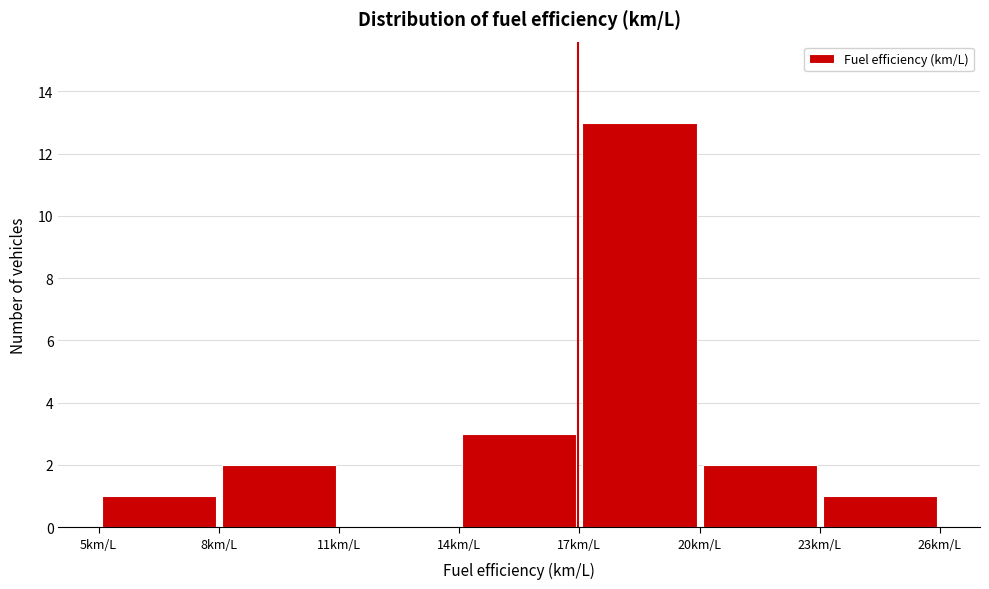

Over which range of the x-axis is the bar tallest?

17 to 20